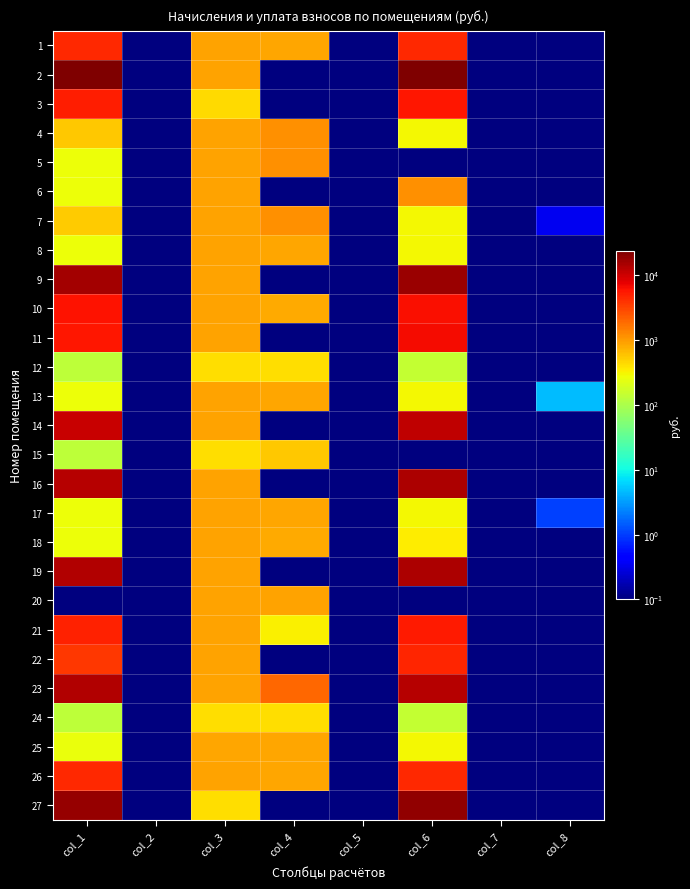

How many distinct data groups are displayed?

27